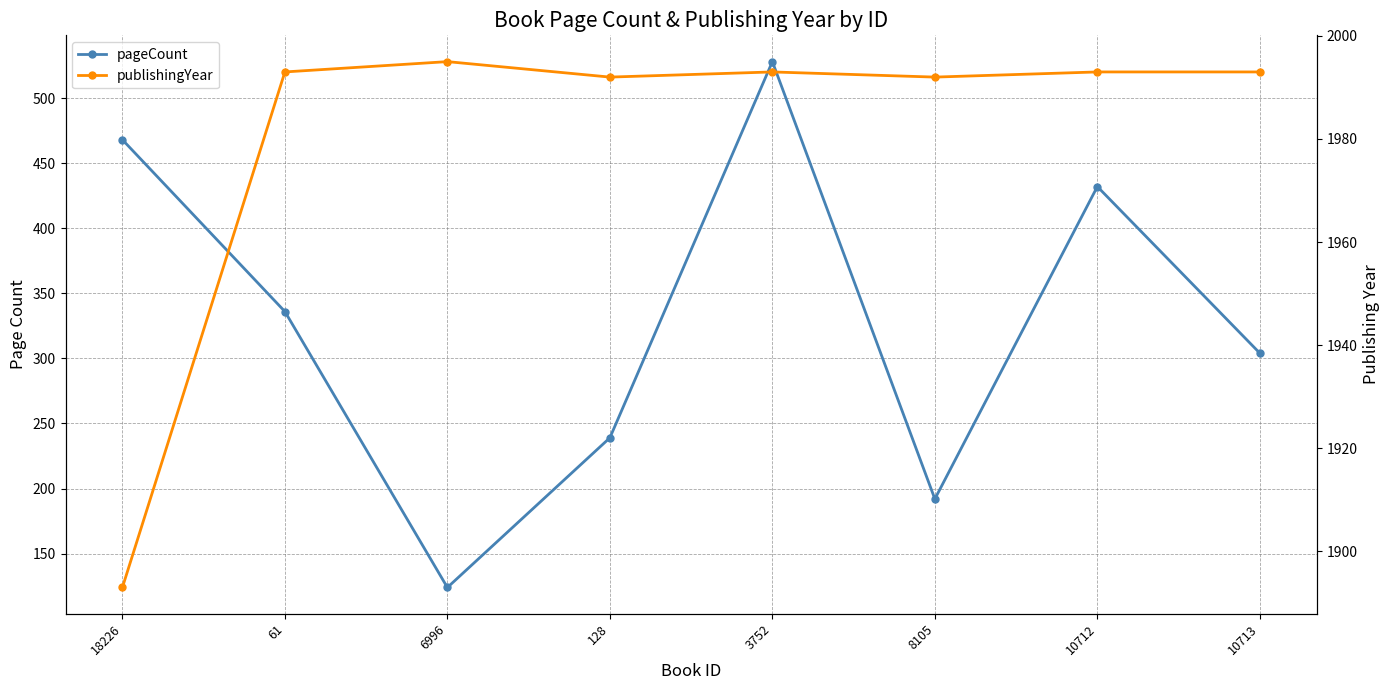

In pageCount, how many points are lower than both neighbors (excluding endpoints)?

2